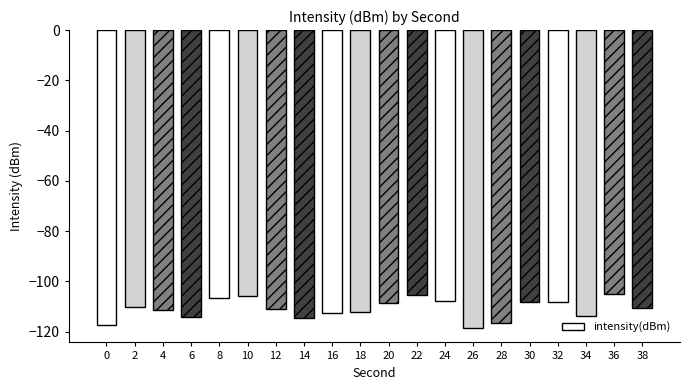

Between 0 and 2, which is larger?

2